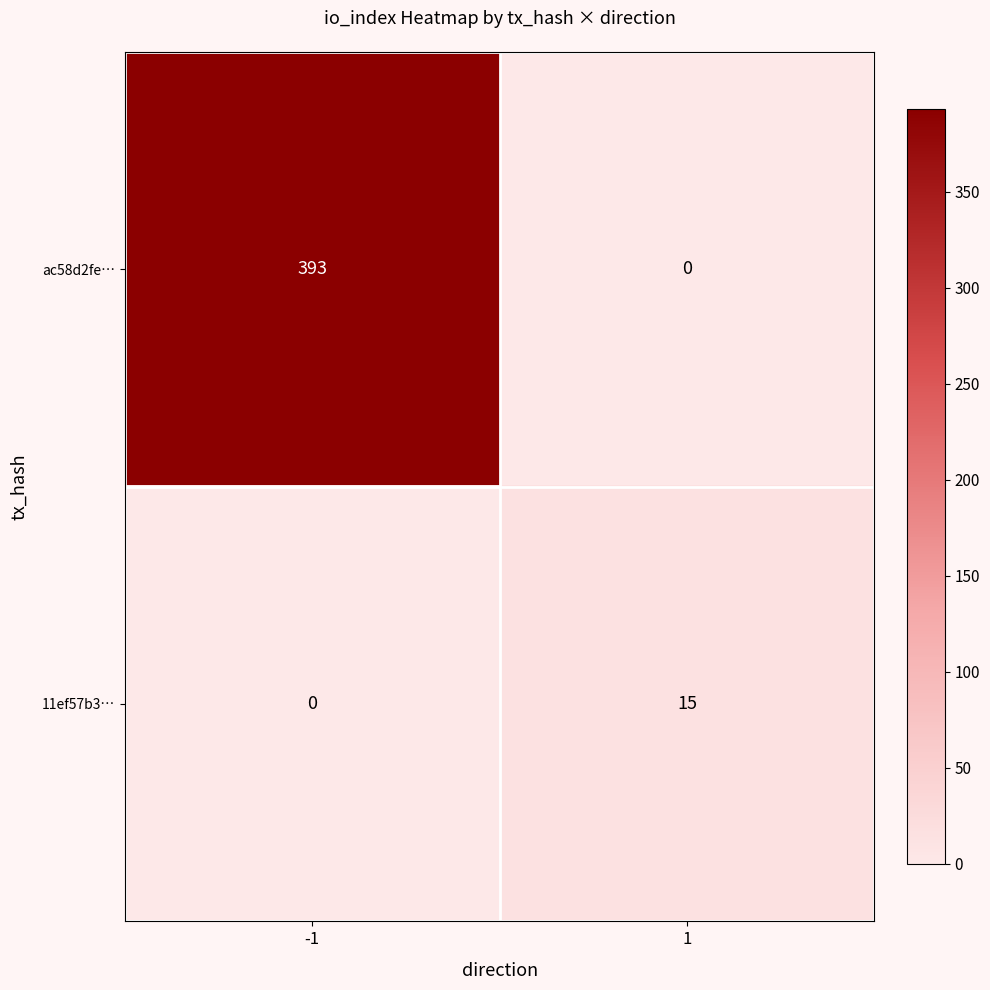

The value of ac58d2fe… at 1 is 246. True or false?

False